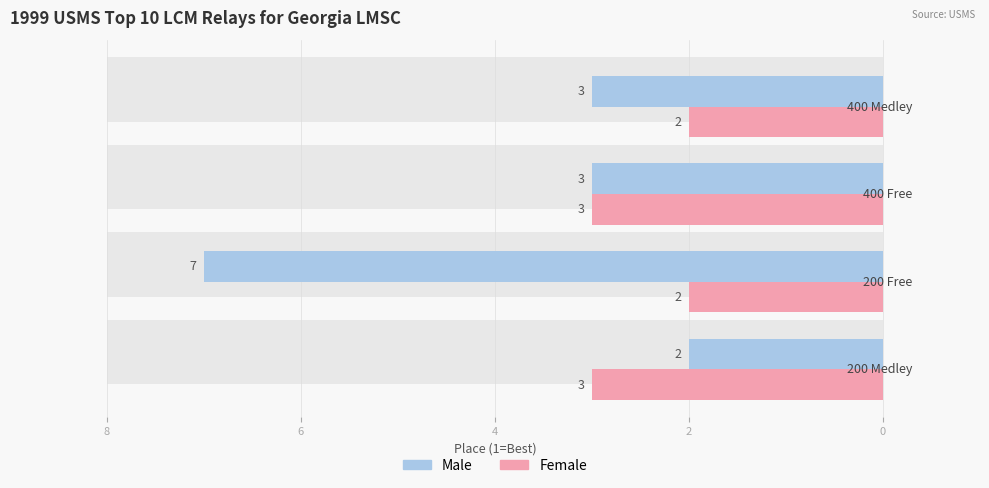

How many bars are there in each group?

2